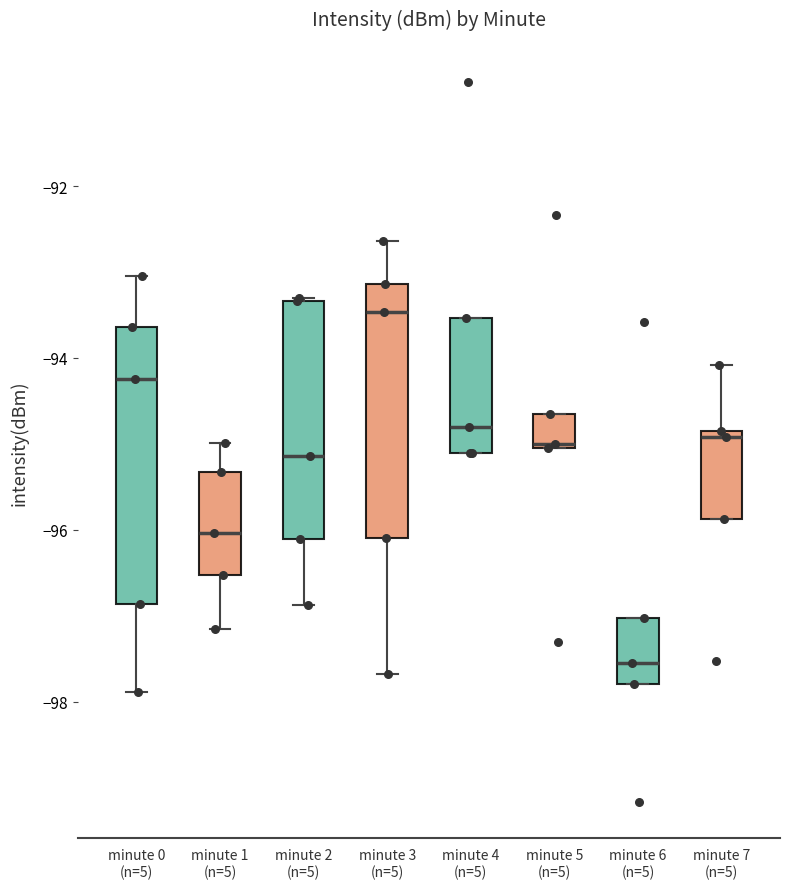

Comparing the boxes themselves (not the whiskers), which one is the tallest?

minute 0 (n=5)